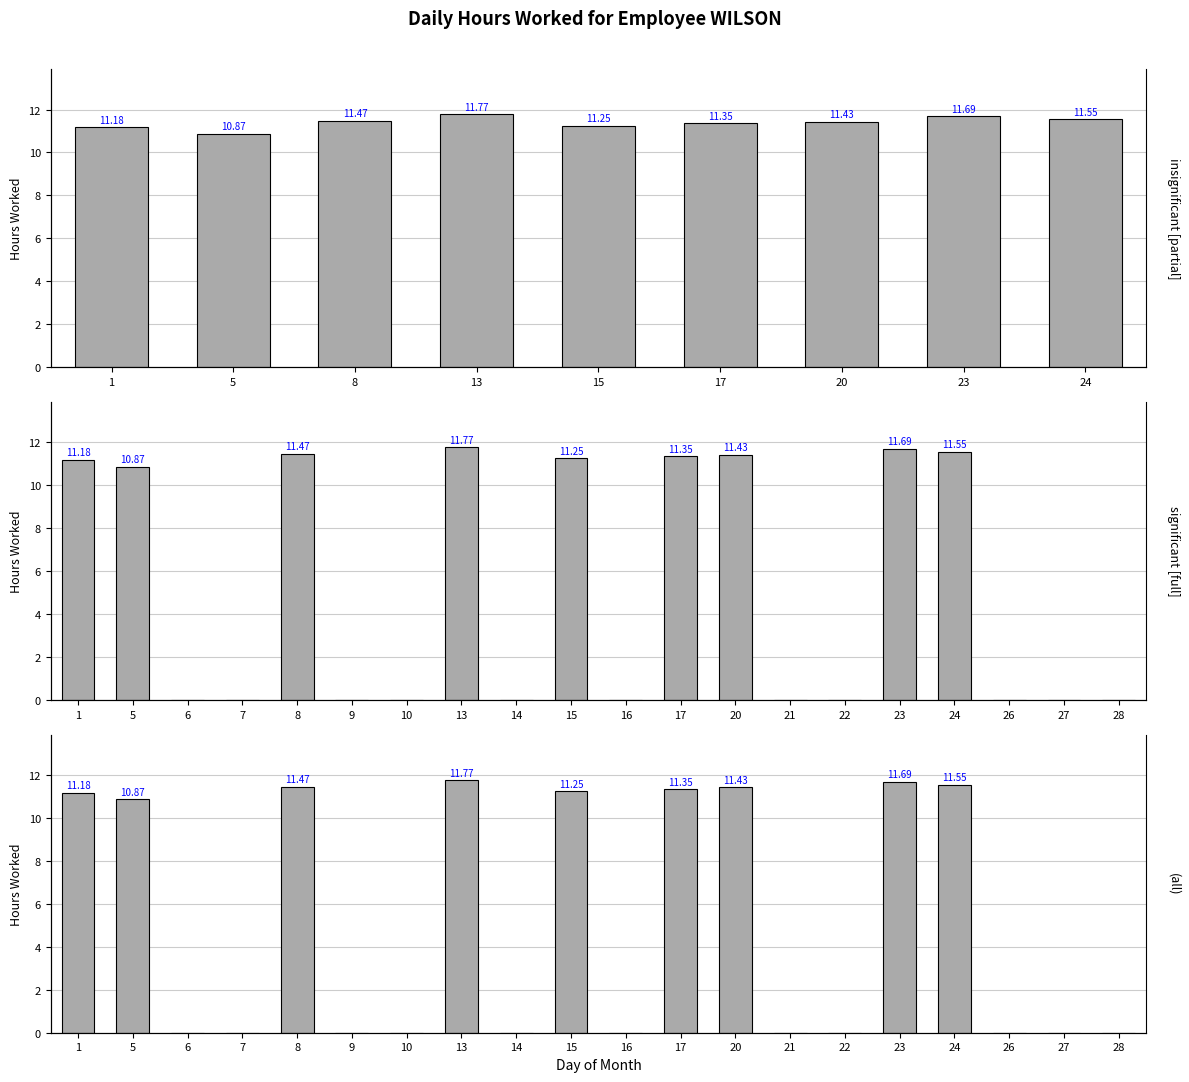

Reading left to right, list all the values displayed in this chart.

11.2	10.9	0.0	0.0	11.5	0.0	0.0	11.8	0.0	11.2	0.0	11.3	11.4	0.0	0.0	11.7	11.6	0.0	0.0	0.0